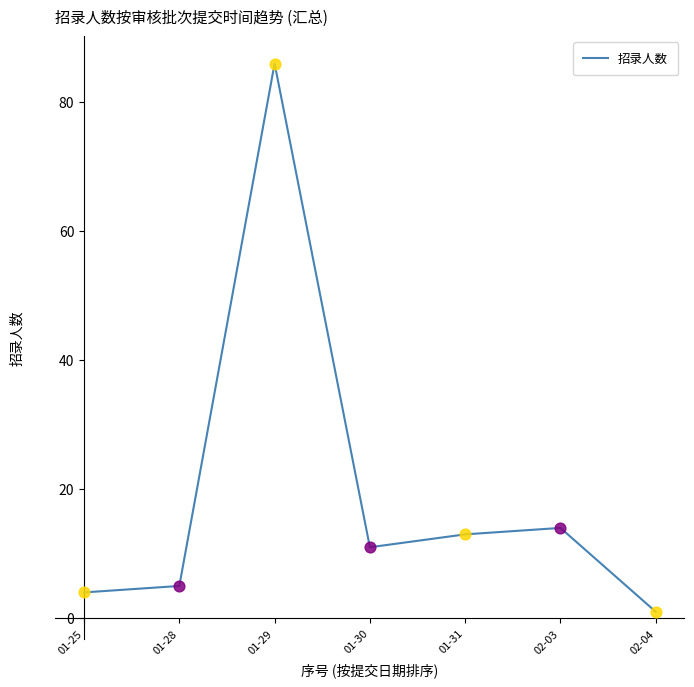

What is the change in value from 01-25 to 01-29?

+82